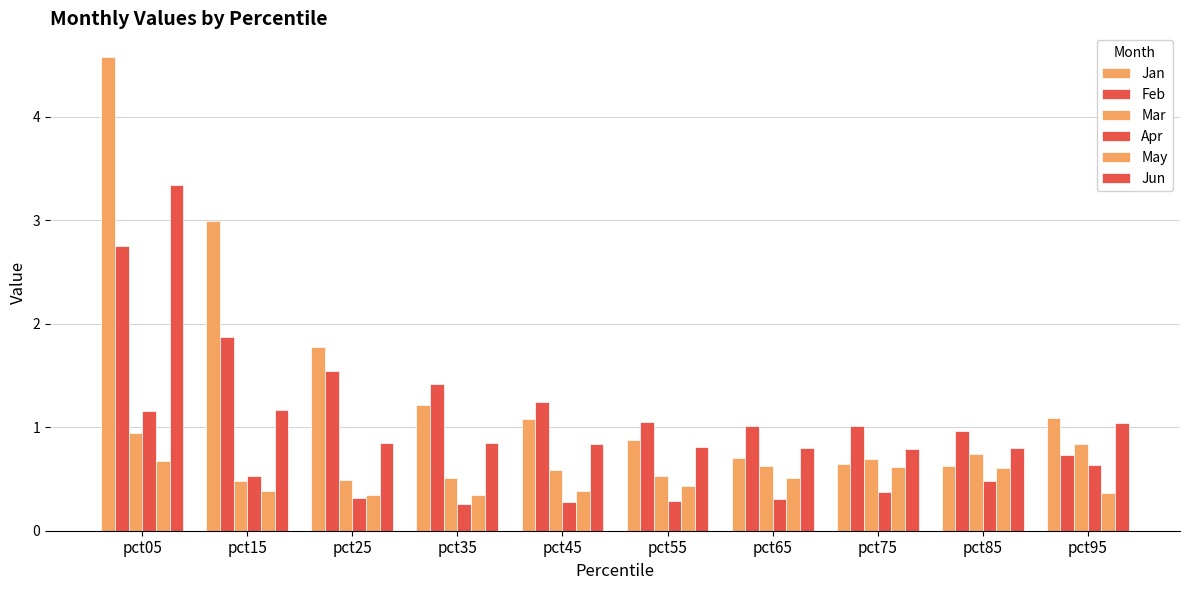

Count the number of categories in the chart.

10